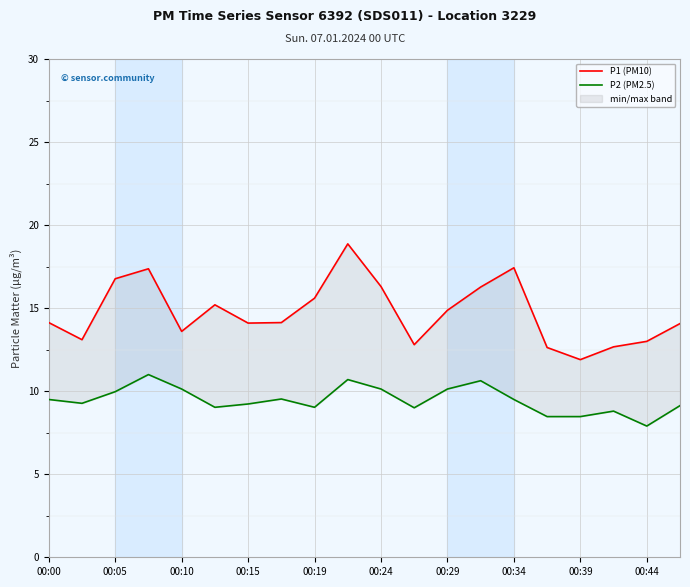

Reading left to right, list all the values displayed in this chart.

P1 (PM10): 14.1	13.1	16.8	17.4	13.6	15.2	14.1	14.1	15.6	18.9	16.3	12.8	14.9	16.3	17.4	12.6	11.9	12.7	13.0	14.1
P2 (PM2.5): 9.5	9.3	10.0	11.0	10.1	9.0	9.2	9.5	9.0	10.7	10.1	9.0	10.1	10.6	9.5	8.5	8.5	8.8	7.9	9.1